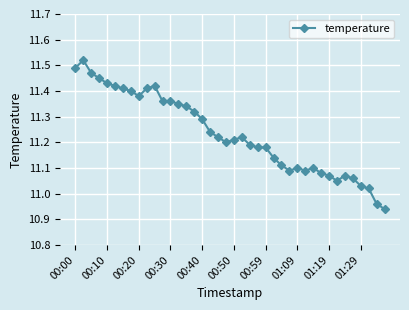

What is the difference between the maximum and minimum values?

0.6